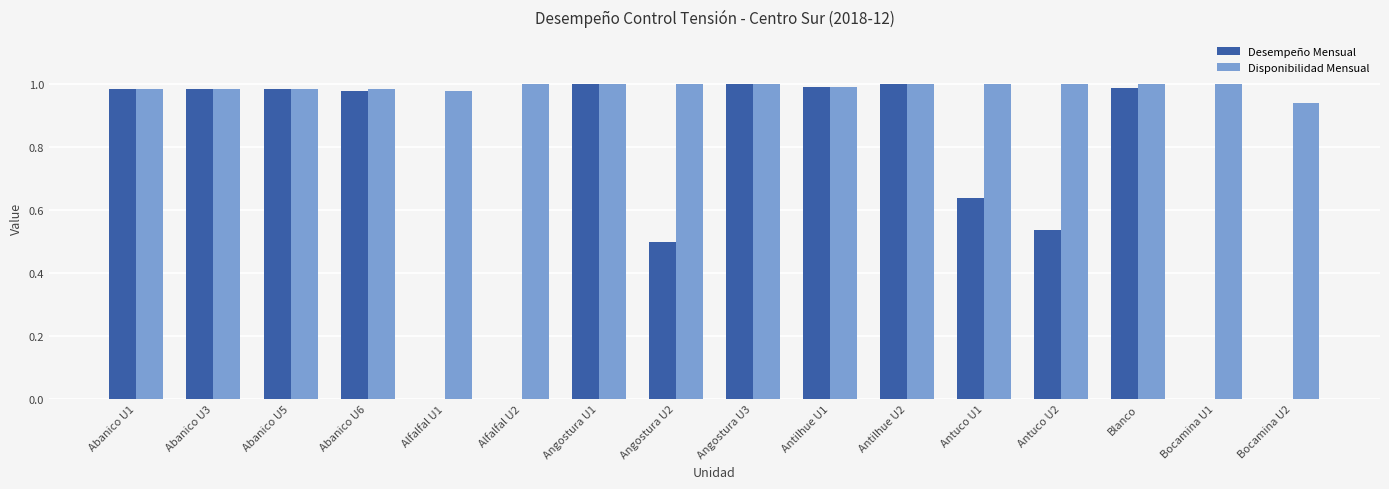

Is it true that Desempeño Mensual equals 0.5 at Alfalfal U1?

False